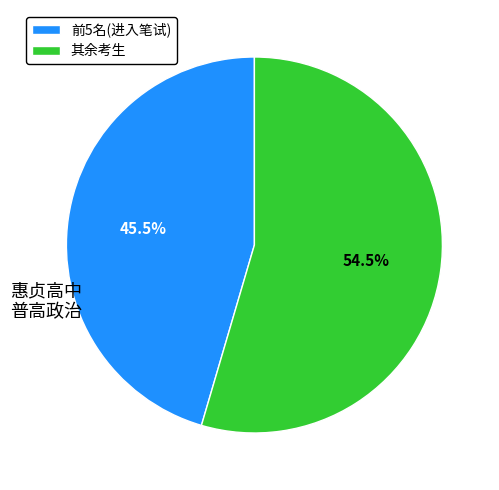

What is the total percentage of 其余考生 and 前5名(进入笔试)?

100.0%